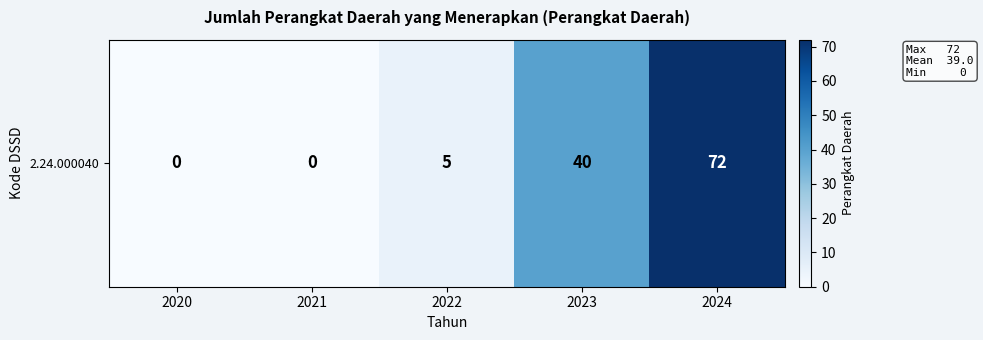

The value at 2023 is 64. True or false?

False